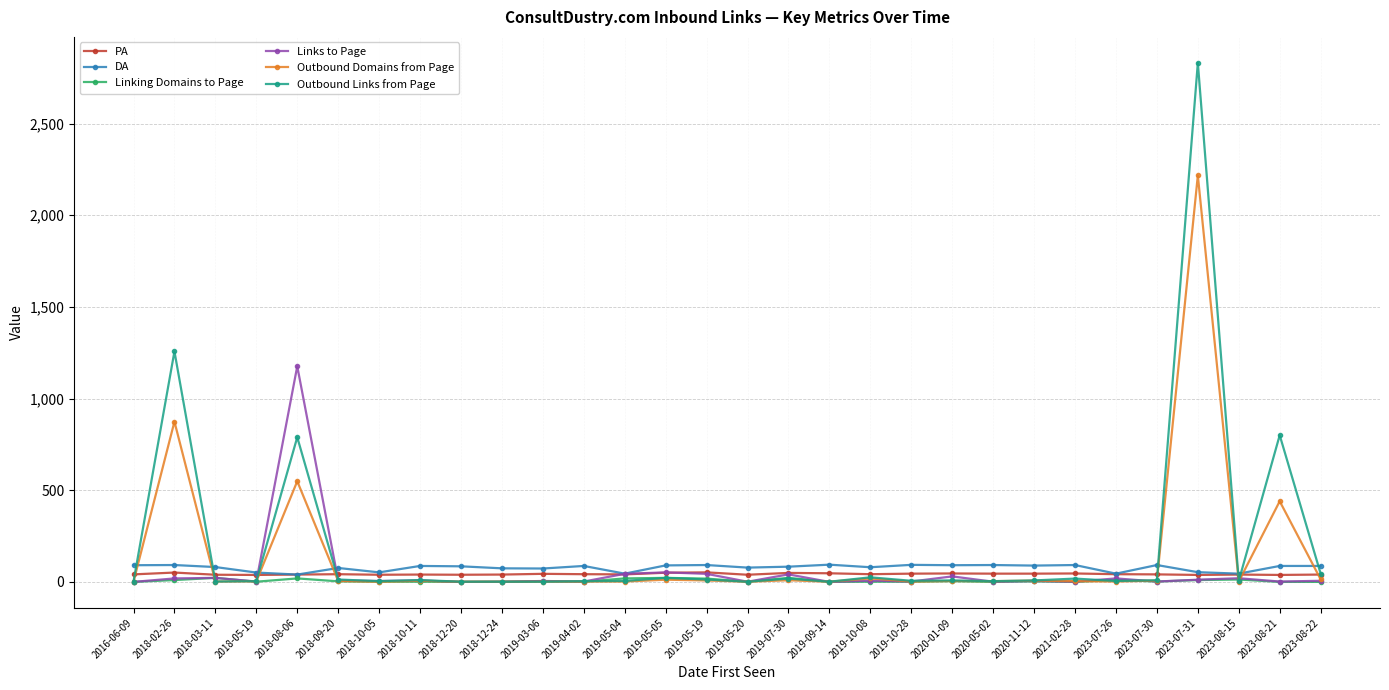

What is the highest value of the Outbound Links from Page series?

2831